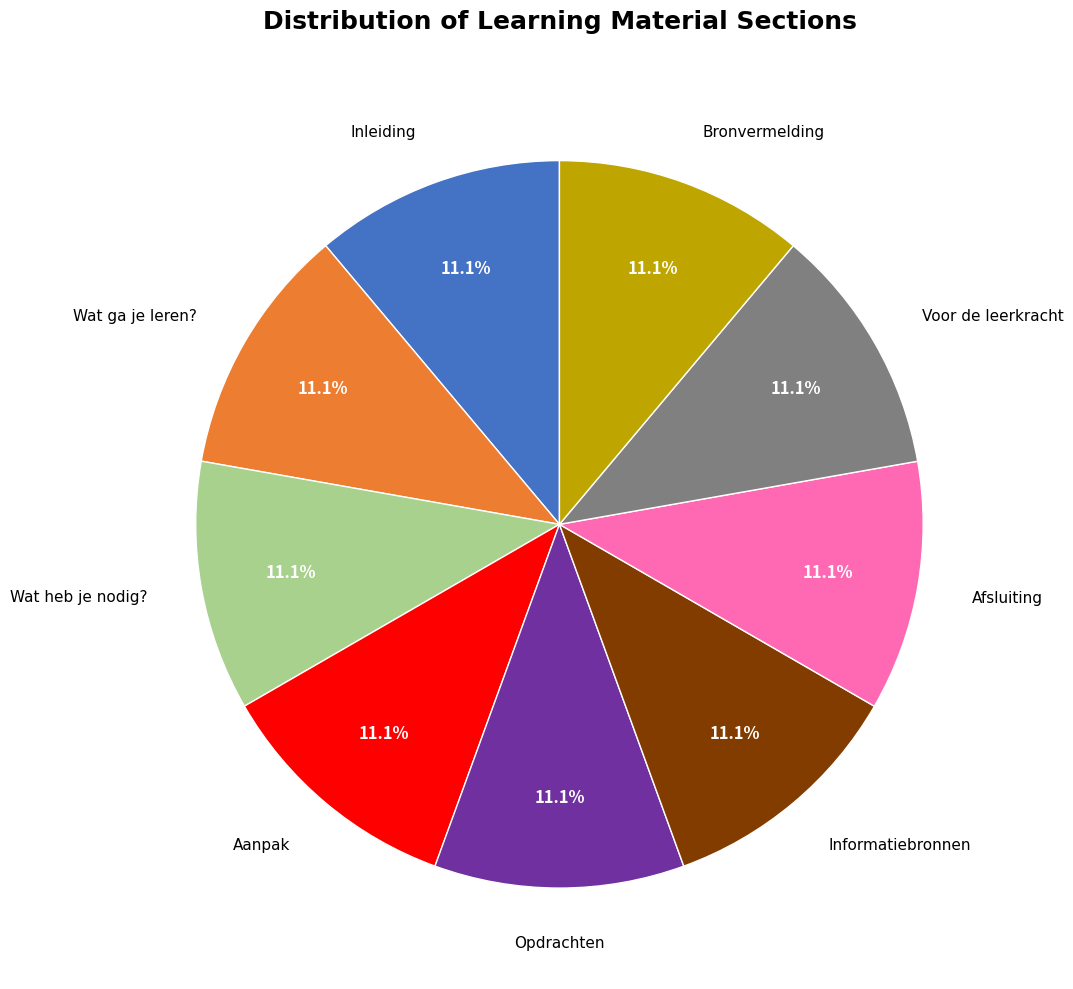

What is the total percentage of Wat heb je nodig? and Aanpak?

22.2%